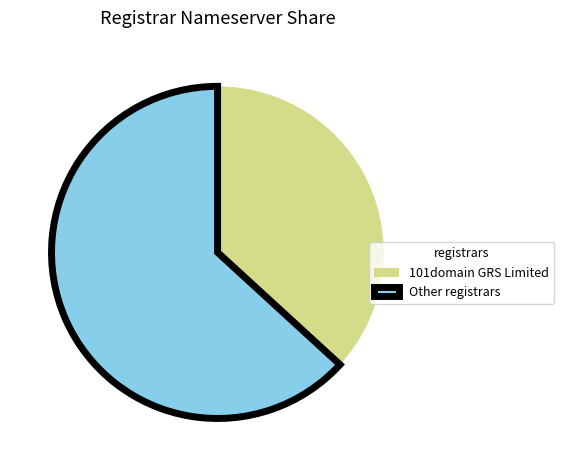

What is the smallest slice in the pie chart?

101domain GRS Limited